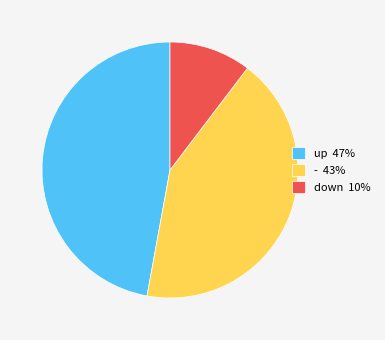

Which has a higher value, - 43% or down 10%?

- 43%